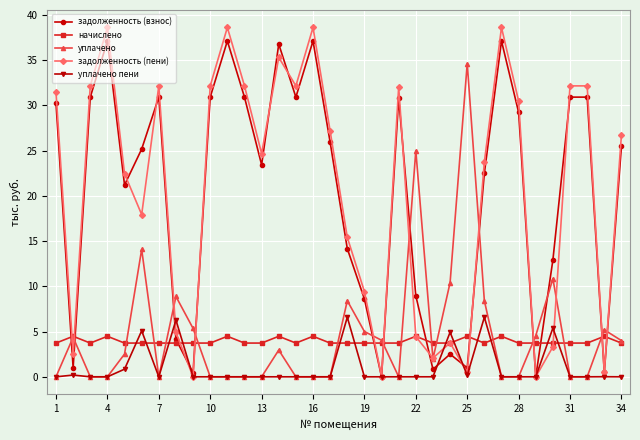

True or false: задолженность (пени) has more than 1 interior local peaks.

True